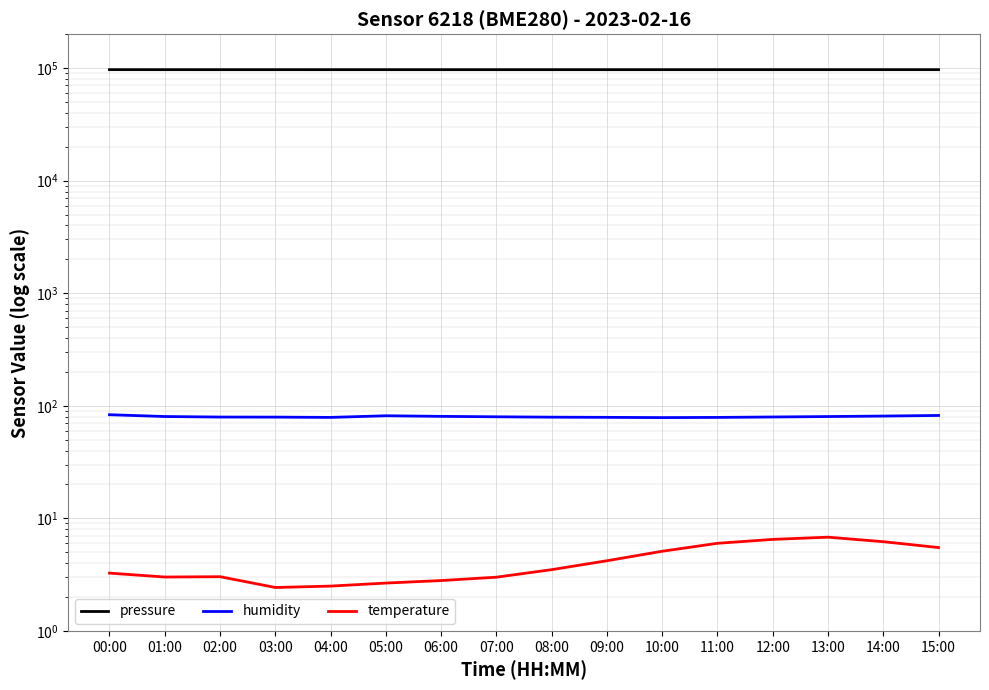

Does the chart display data point markers on the line(s)?

No